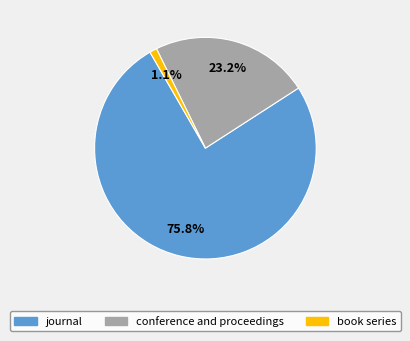

What percentage is the book series slice, to the nearest percent?

1%